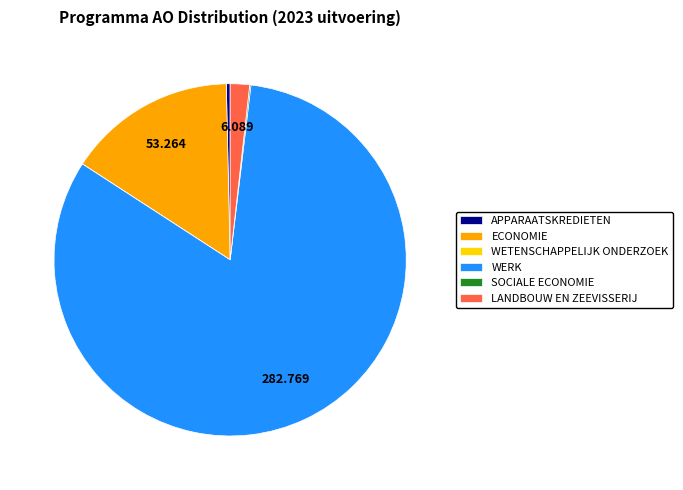

Which slice is the largest?

WERK